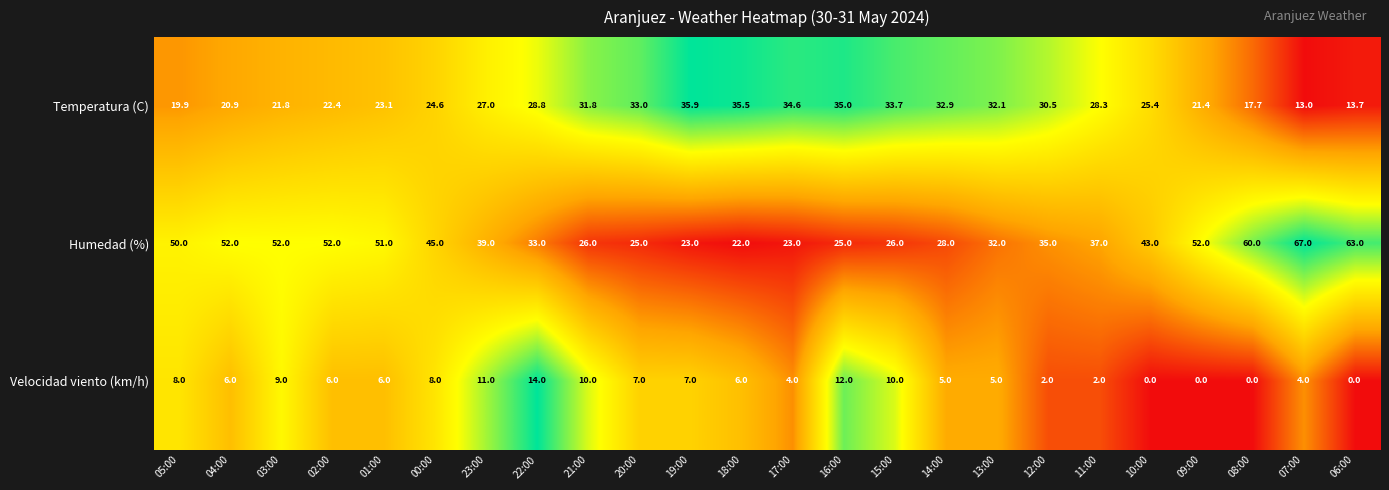

The value of Velocidad viento (km/h) at 01:00 is 6.0. True or false?

True